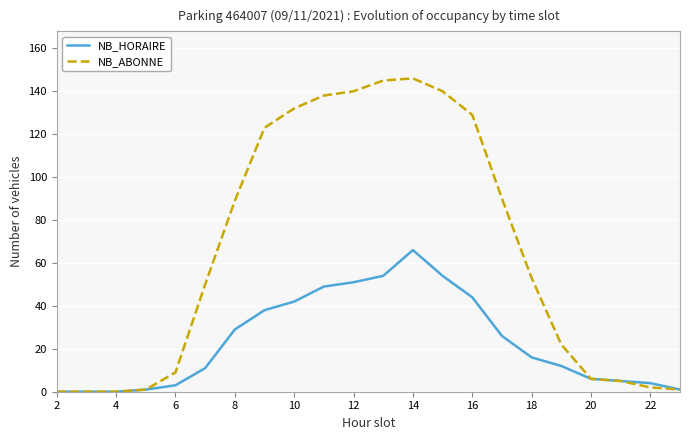

At which label does NB_HORAIRE reach its peak?

14